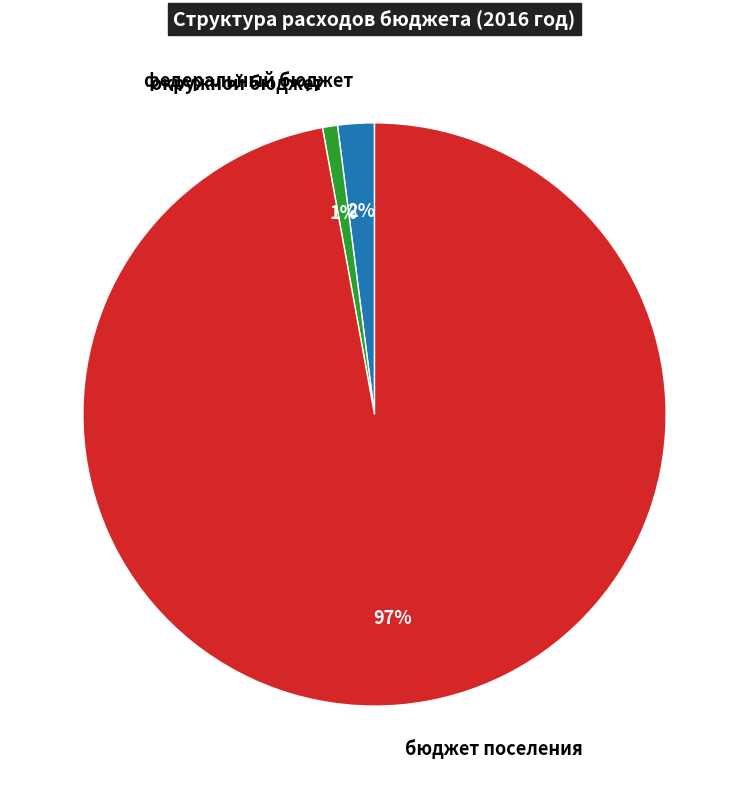

To the nearest percent, what percentage of the pie is бюджет поселения?

97%